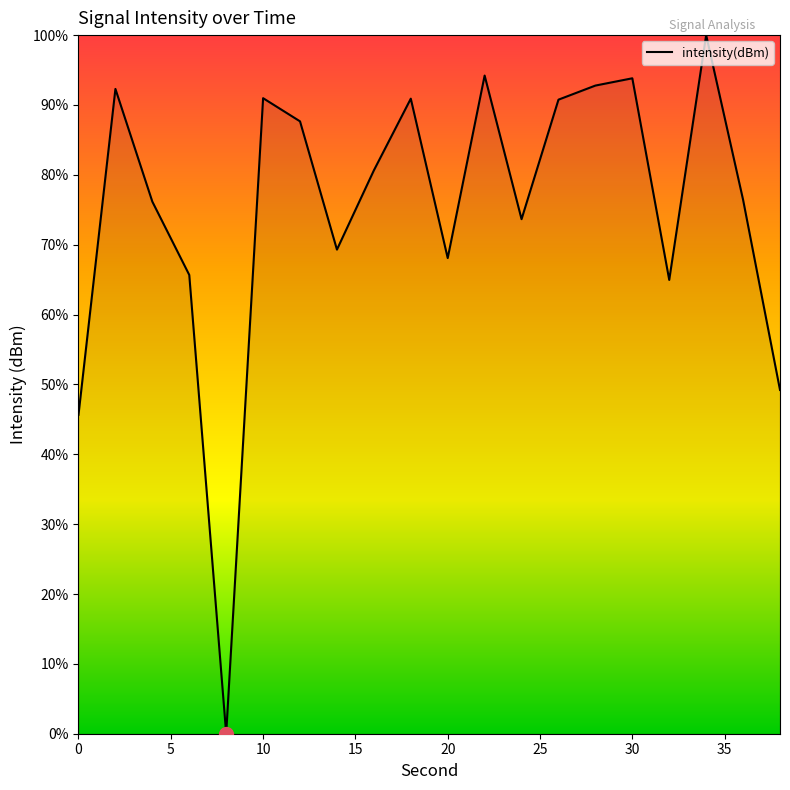

What is the difference between the maximum and minimum values?

100.0